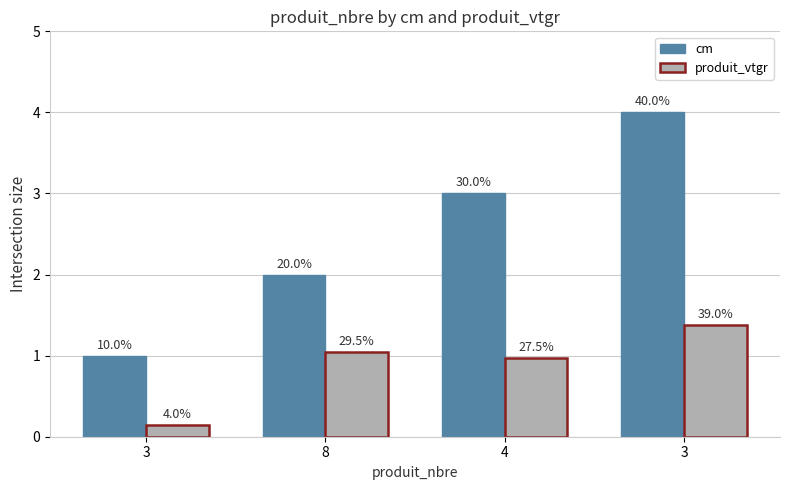

Rank the categories by produit_vtgr value from highest to lowest.

3, 8, 4, 3